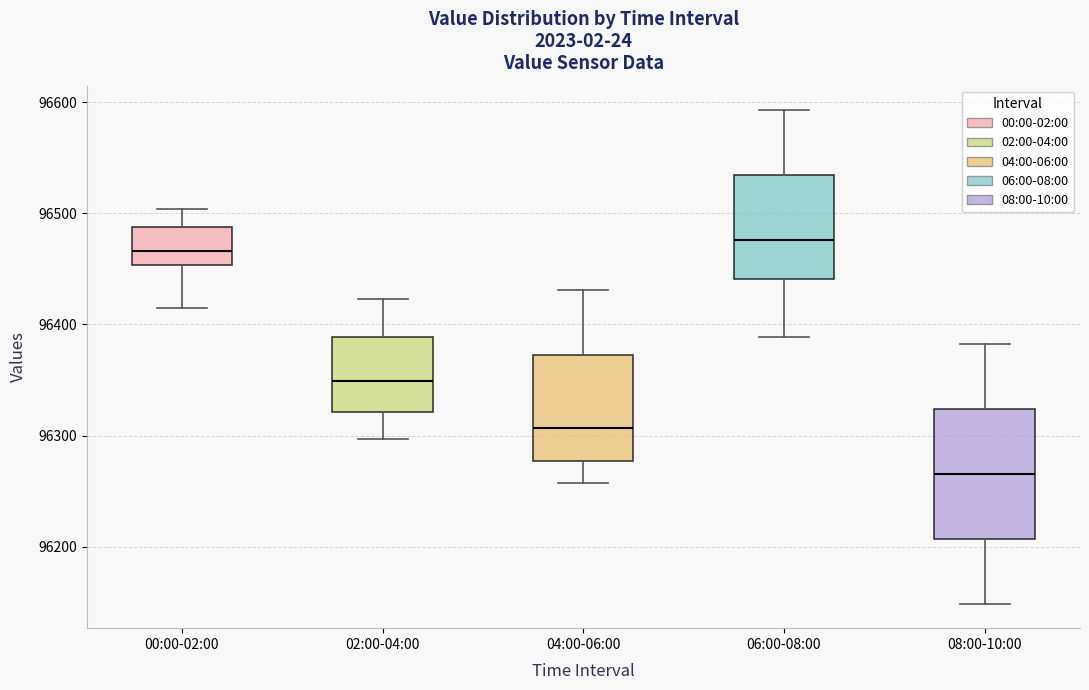

Where is the upper edge of the box for 00:00-02:00 on the y-axis? The values are not printed on the chart, so give them approximately, as read against the axis.

96490